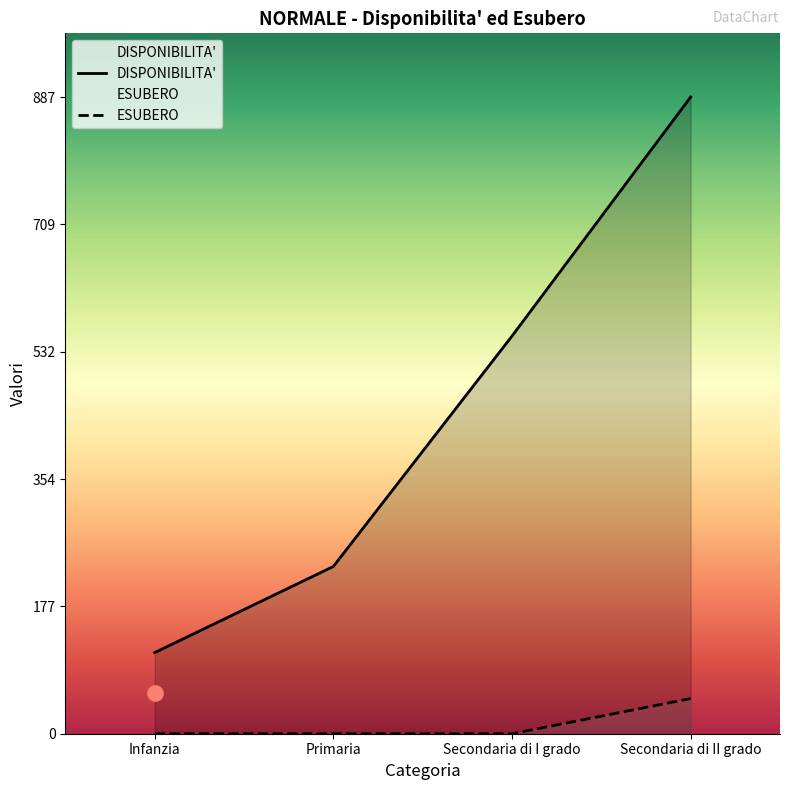

At how many categories does at least one series exceed 493?

2